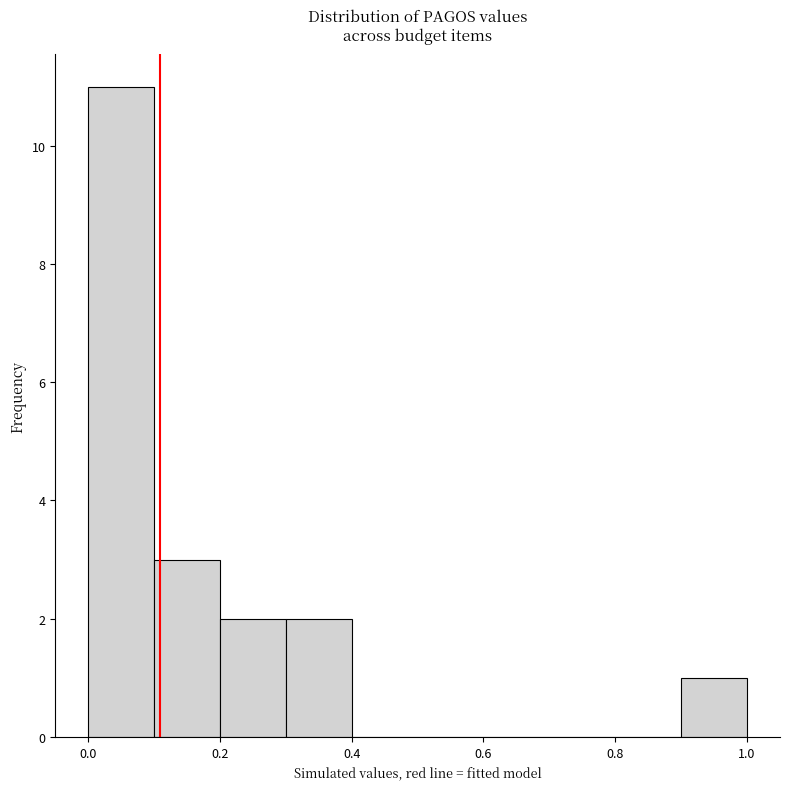

Reading left to right, list every bar in this chart as the range it spans on the x-axis followed by its height. The values are not printed on the chart, so give them approximately, as read against the axis.

0.0 to 0.1: 11
0.1 to 0.2: 3
0.2 to 0.3: 2
0.3 to 0.4: 2
0.4 to 0.5: 0
0.5 to 0.6: 0
0.6 to 0.7: 0
0.7 to 0.8: 0
0.8 to 0.9: 0
0.9 to 1.0: 1